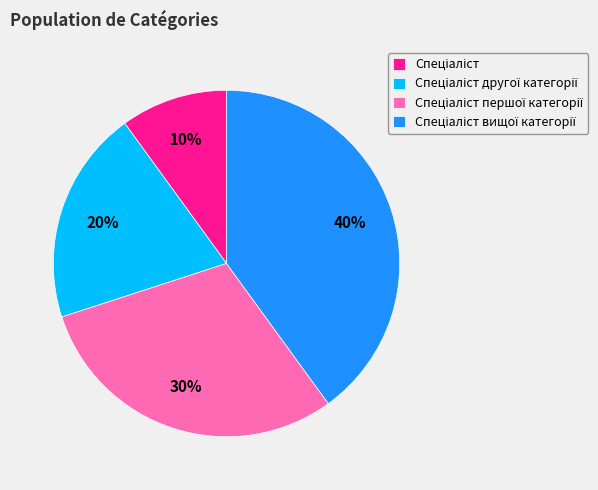

To the nearest percent, what is the average slice percentage?

25%